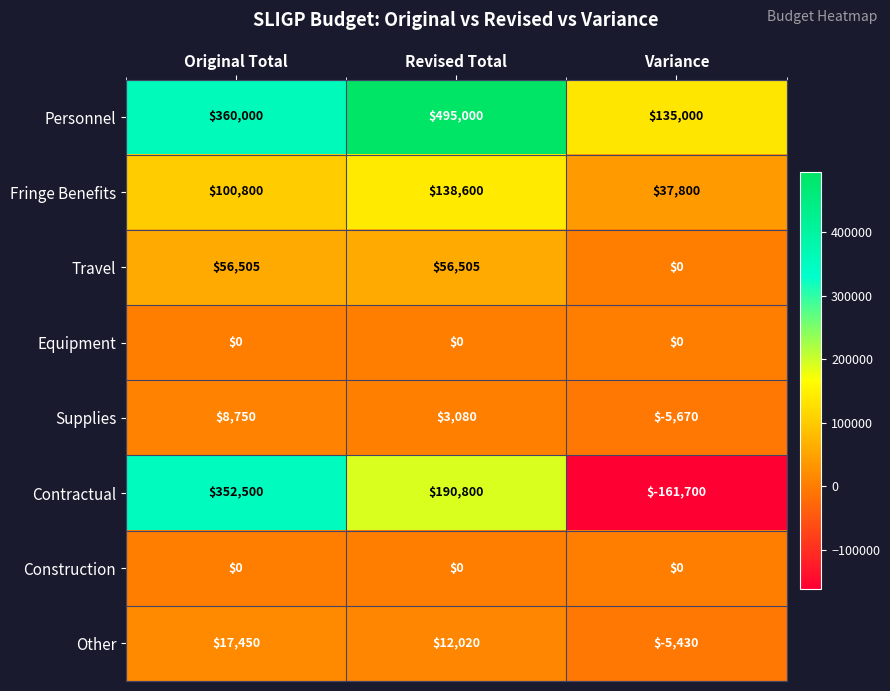

Is it true that Personnel equals 45000 at Variance?

False